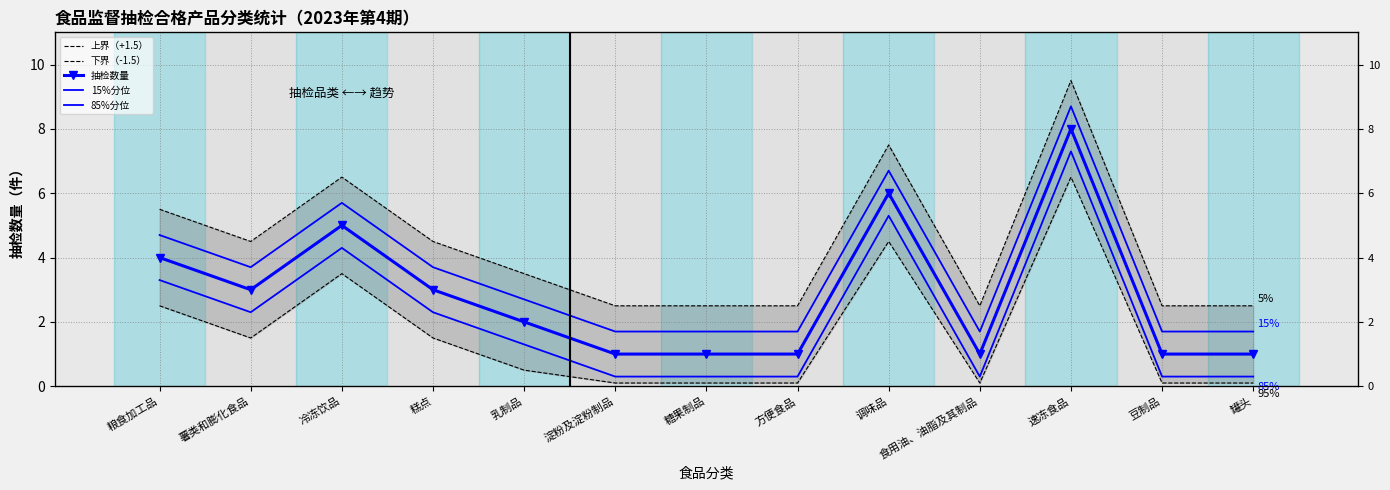

What is the difference between the maximum and second lowest values in the 15%分位 series?

7.0